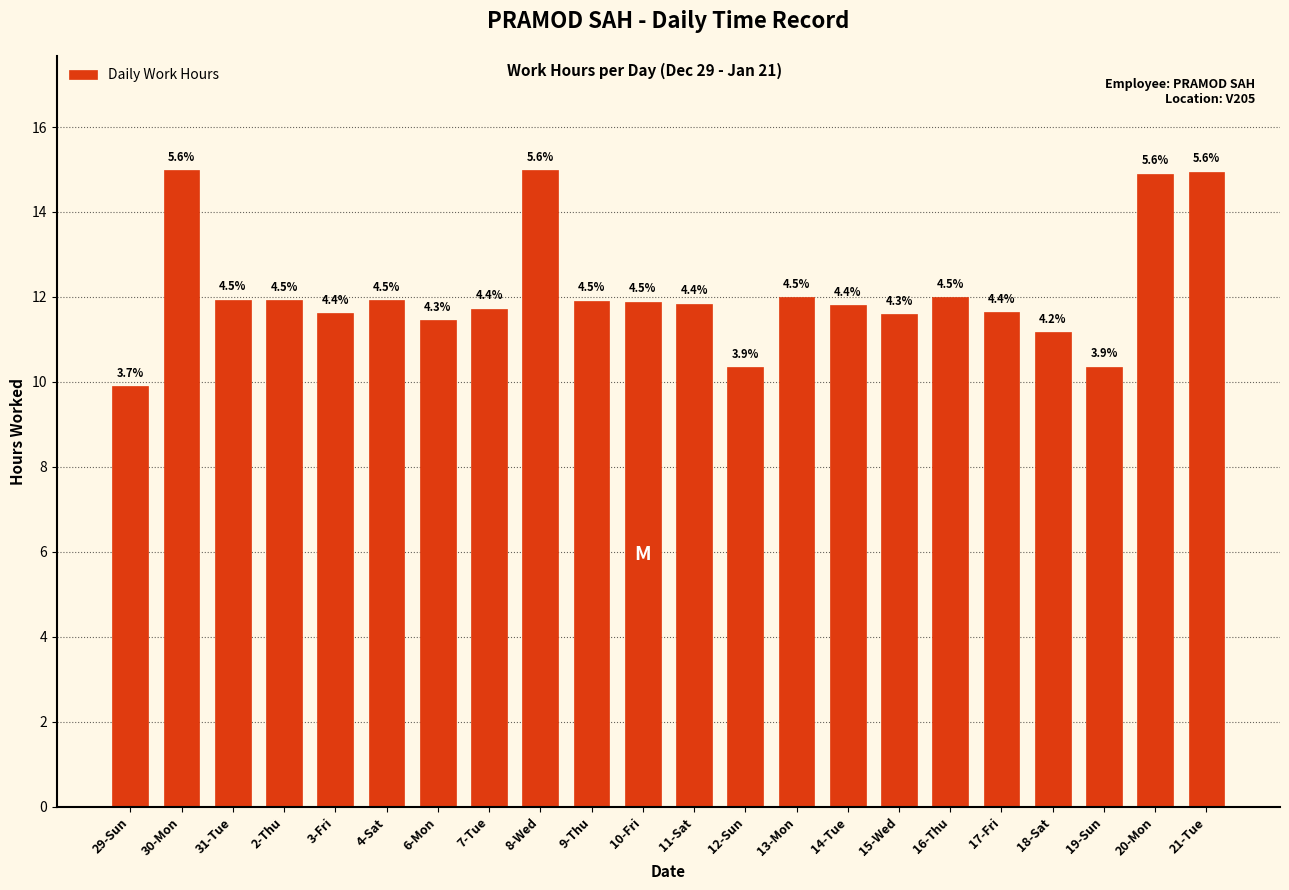

How many bars are there in total?

22